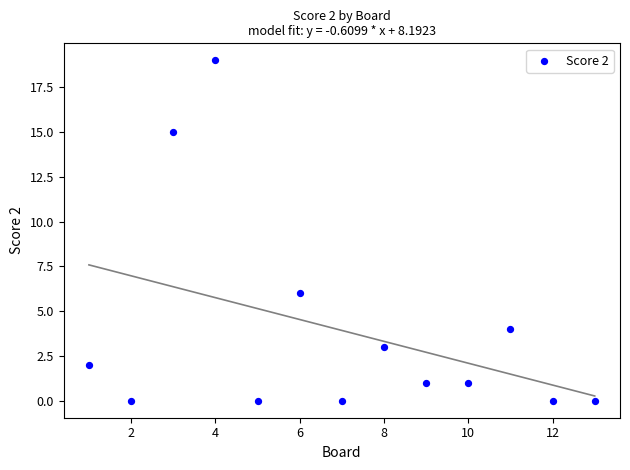

What is the range of X values (max minus min)?

12